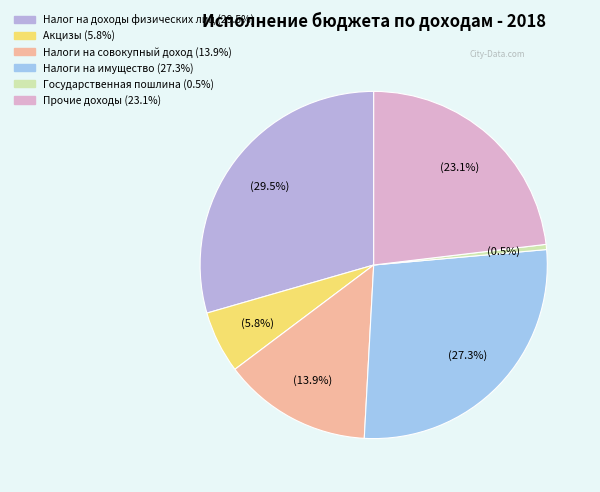

Between Налог на доходы физических лиц and Налоги на имущество, which is larger?

Налог на доходы физических лиц